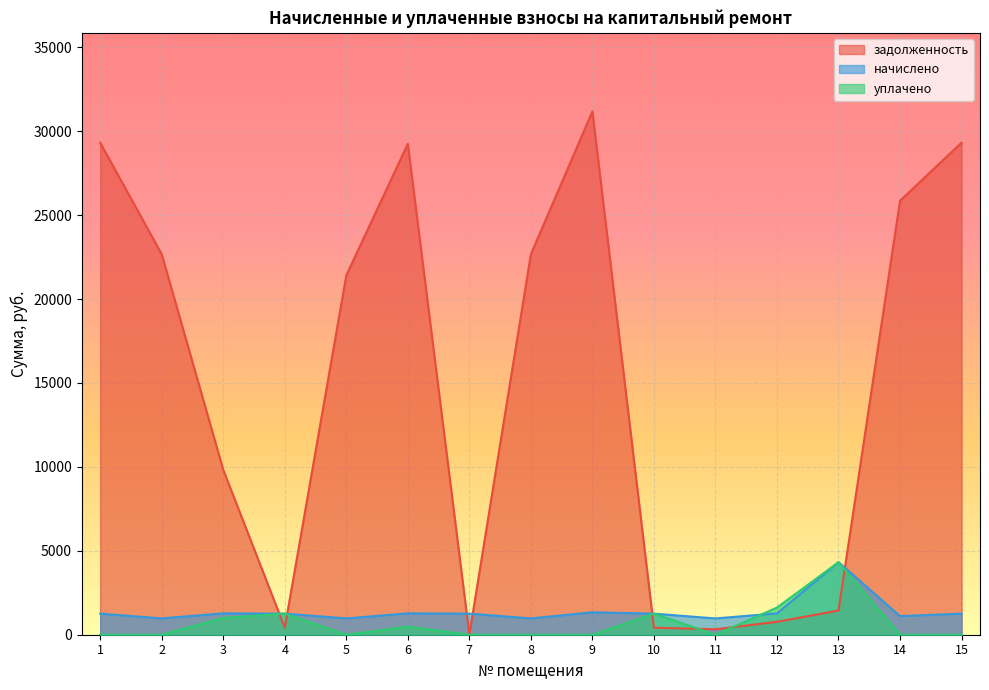

Reading left to right, transcribe all the data shown in this chart.

задолженность: 1=29320.1	2=22673.0	3=9825.4	4=417.6	5=21415.9	6=29252.8	7=10.4	8=22673.0	9=31186.8	10=418.9	11=323.7	12=769.6	13=1441.4	14=25860.0	15=29320.1
начислено: 1=1255.8	2=971.1	3=1273.3	4=1255.8	5=971.1	6=1273.3	7=1255.8	8=971.1	9=1335.8	10=1255.8	11=971.1	12=1273.3	13=4324.1	14=1107.6	15=1255.8
уплачено: 1=0.0	2=0.0	3=1000.0	4=1256.0	5=0.0	6=477.0	7=0.0	8=0.0	9=0.0	10=1257.0	11=0.0	12=1618.0	13=4323.0	14=0.0	15=0.0